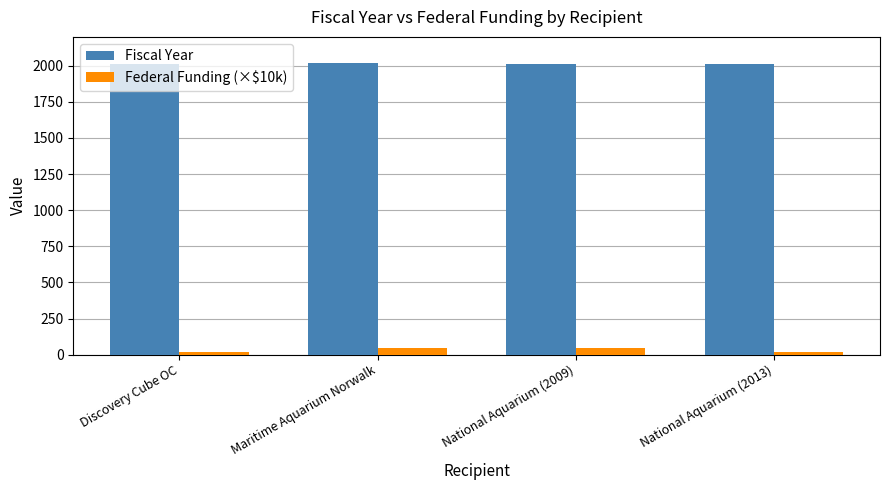

At how many categories does at least one series exceed 727?

4